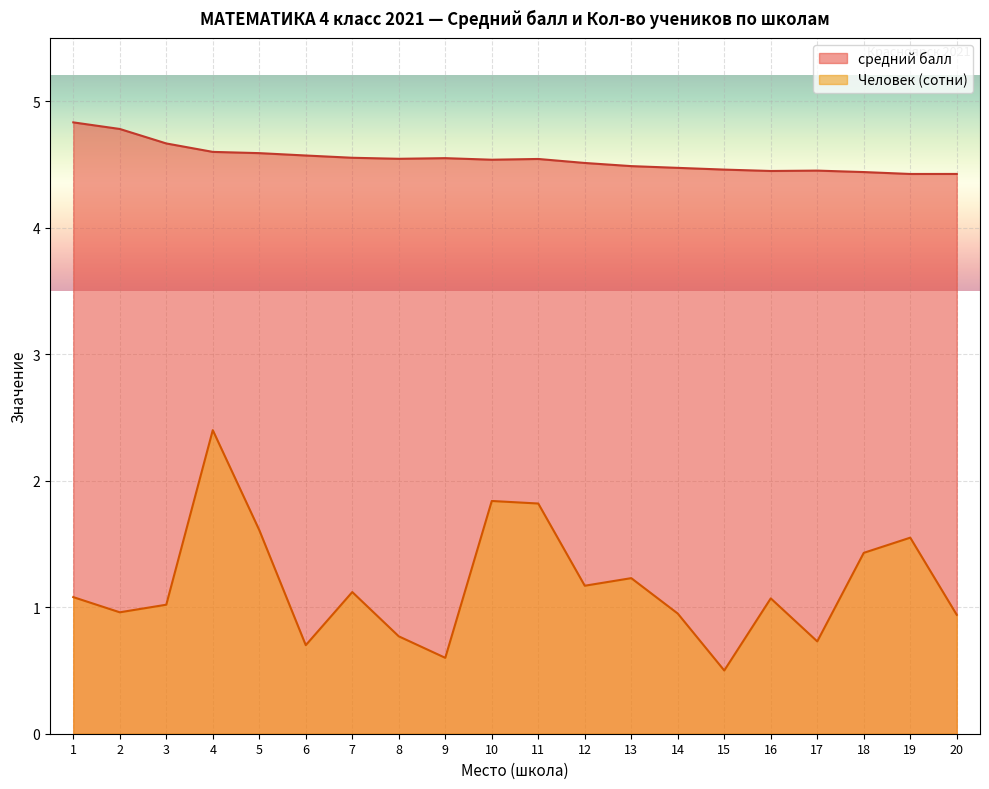

True or false: Человек (сотни) and средний балл intersect in this chart.

False